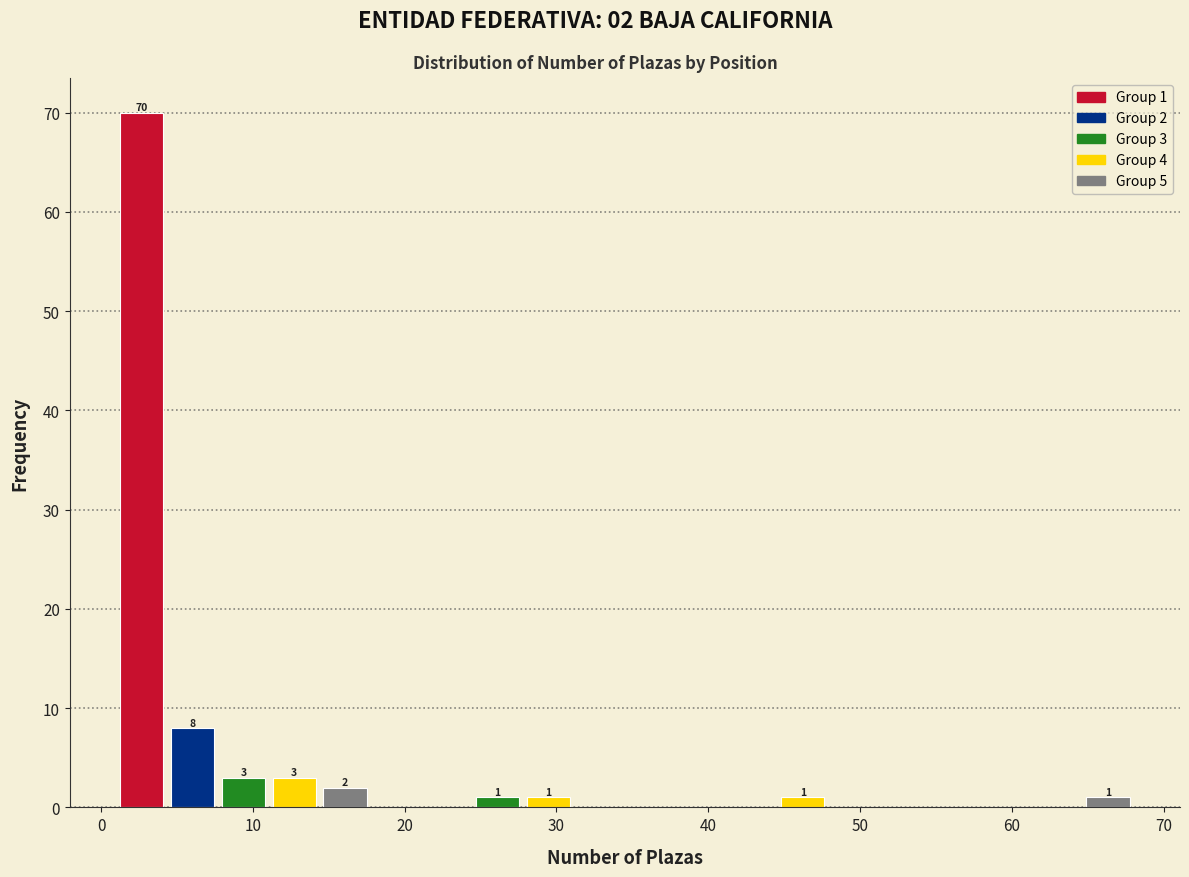

Around what value on the x-axis is the tallest bar? Give the approximate position of its centre, as read against the axis.

3